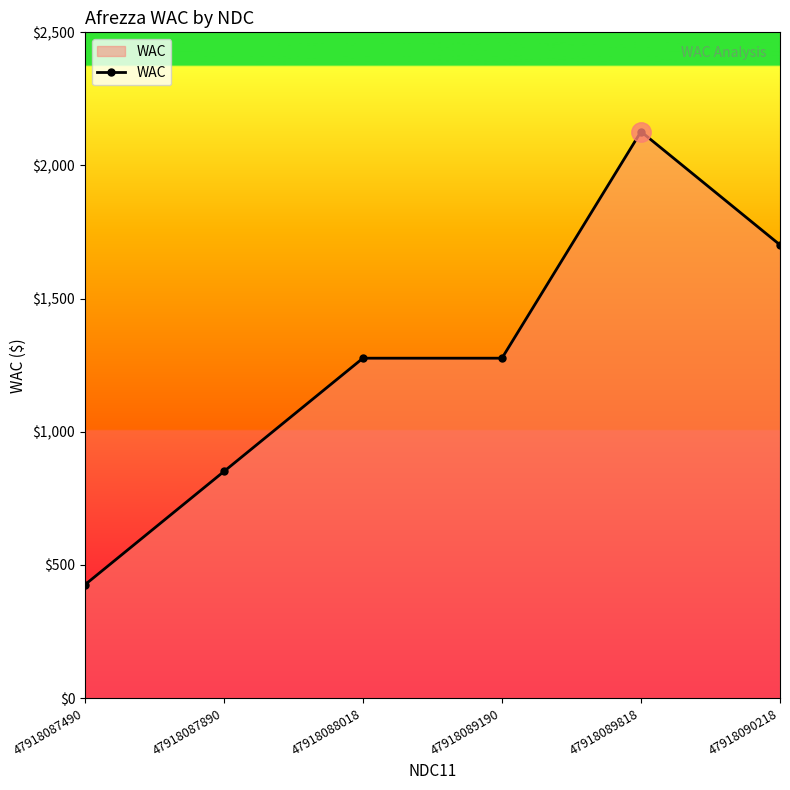

Reading right to left, transcribe all the data shown in this chart.

47918090218=1701.8	47918089818=2127.3	47918089190=1276.4	47918088018=1276.4	47918087890=850.9	47918087490=425.4